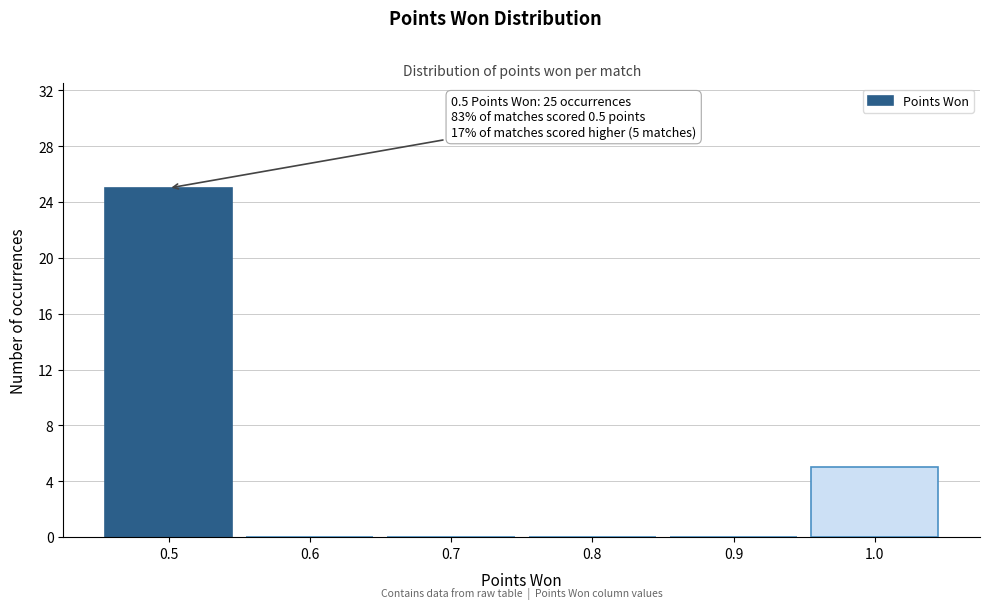

Which range on the x-axis has the tallest bar?

0.45 to 0.55